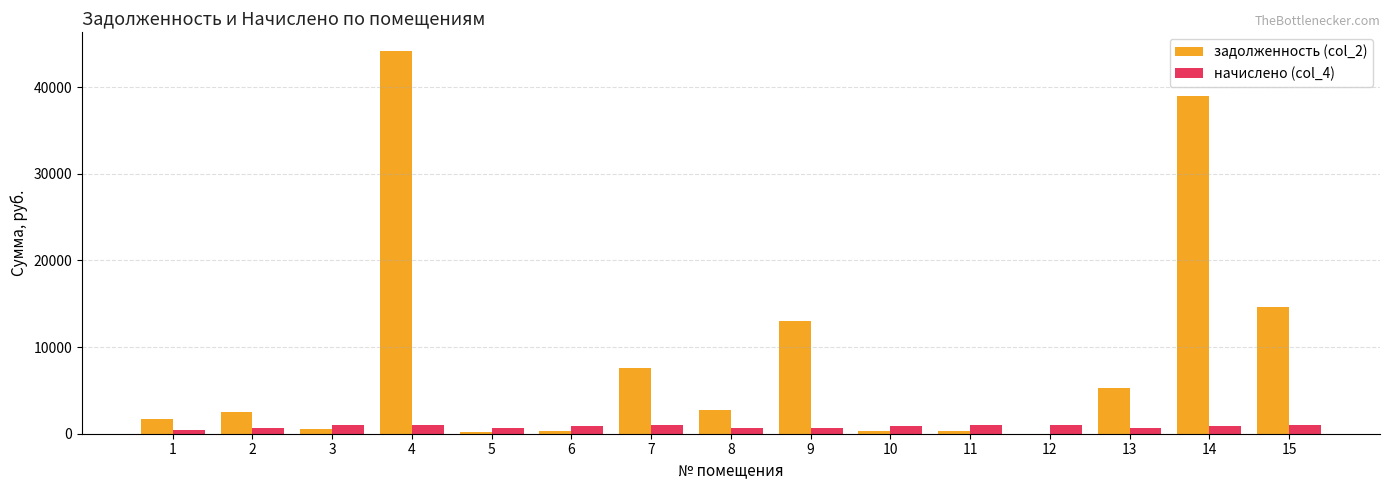

The value of задолженность (col_2) at 15 is 19981.1. True or false?

False